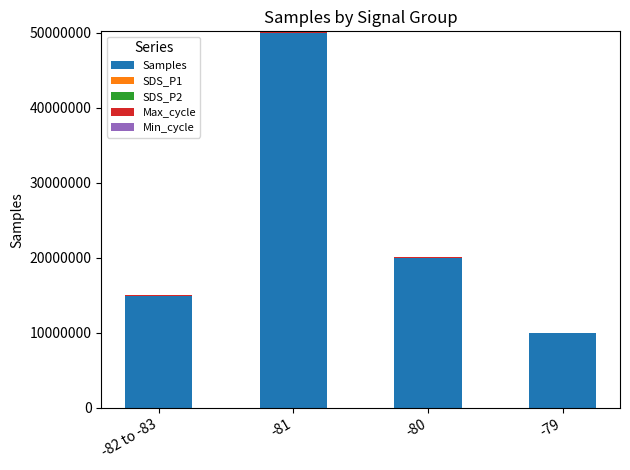

At which category is the sum across all series the highest?

-81